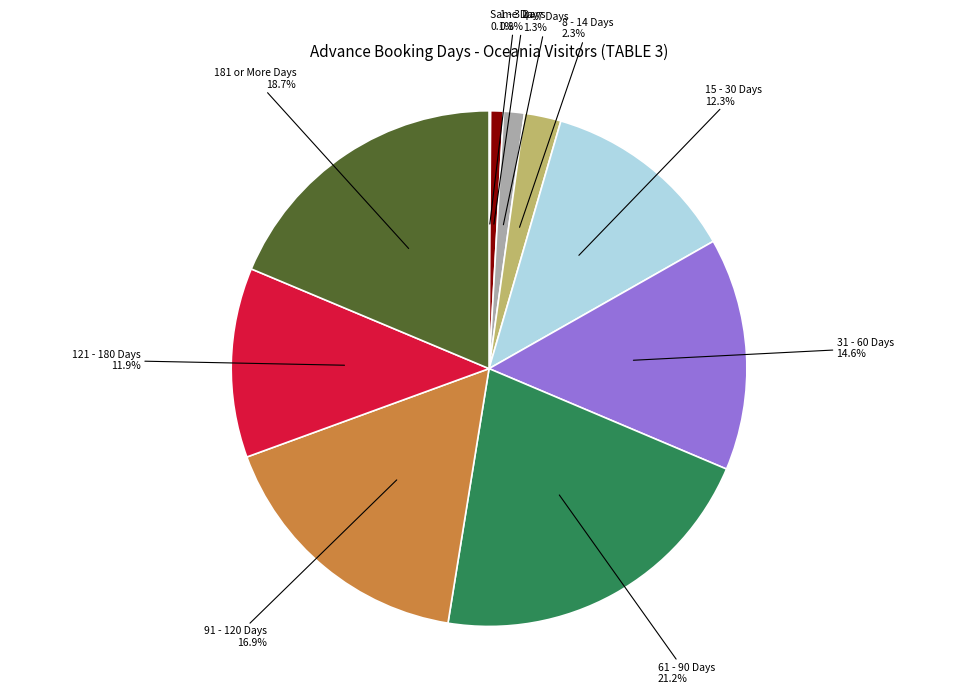

Does any single category account for the majority?

No